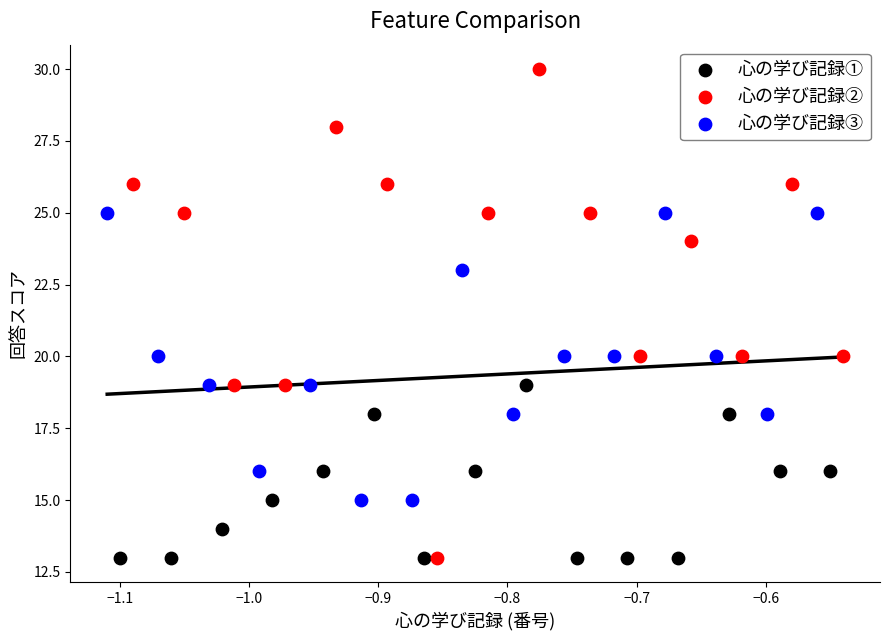

Which series has the widest spread of Y values?

心の学び記録②